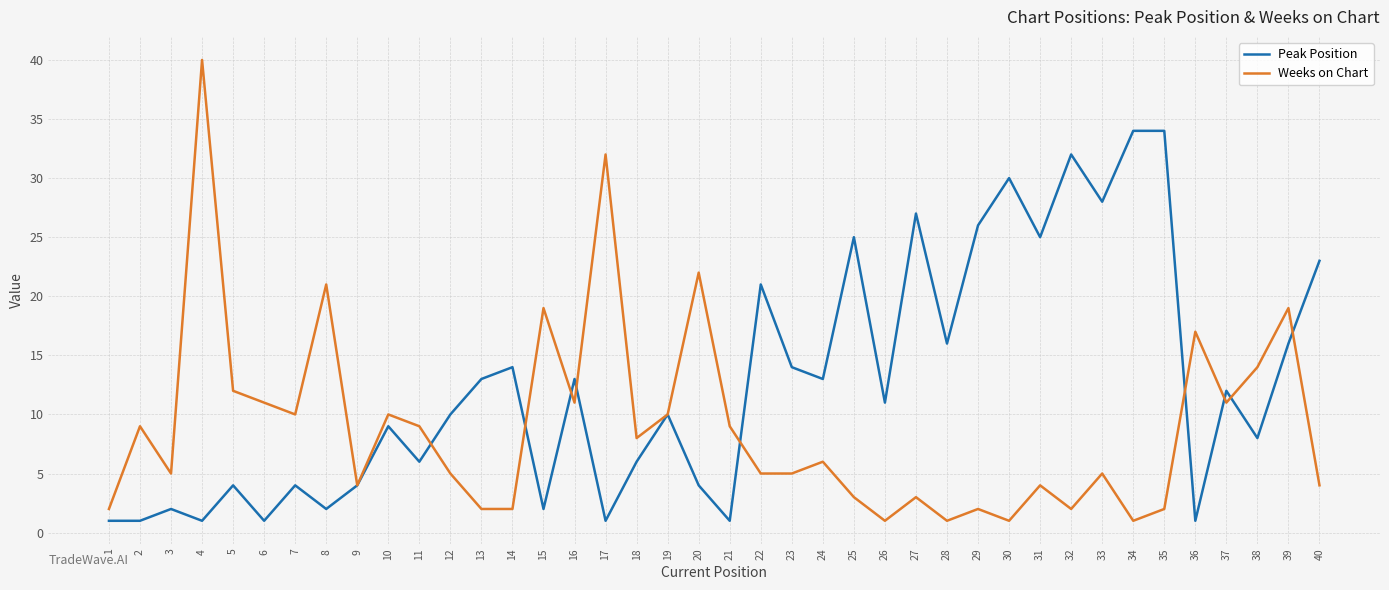

Which series has the largest range (max minus min)?

Weeks on Chart